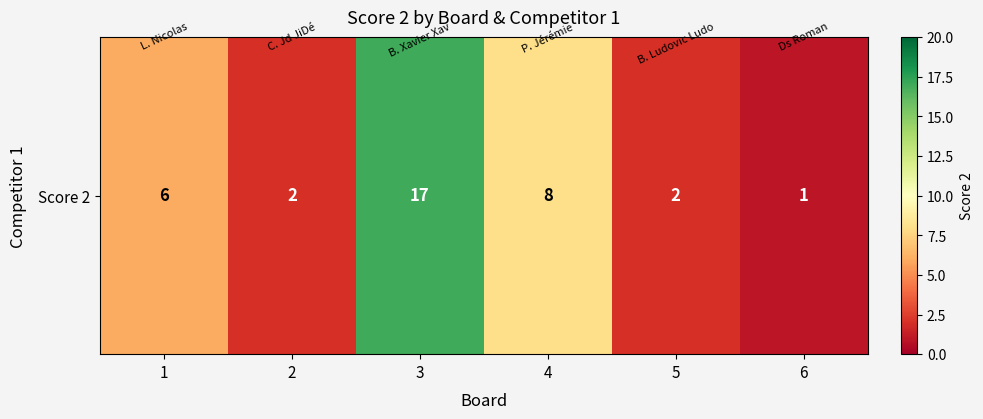

What is the average value?

6